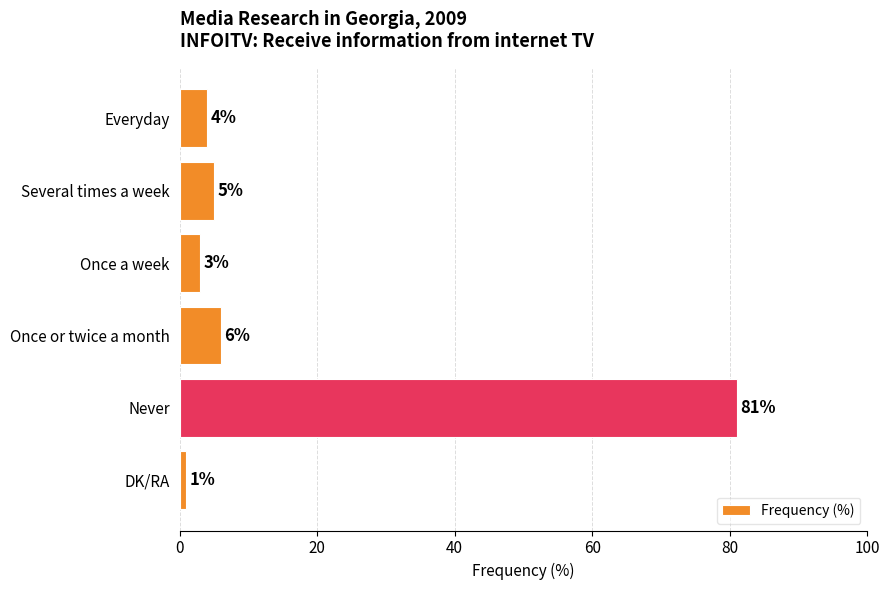

How many bars are there in total?

6